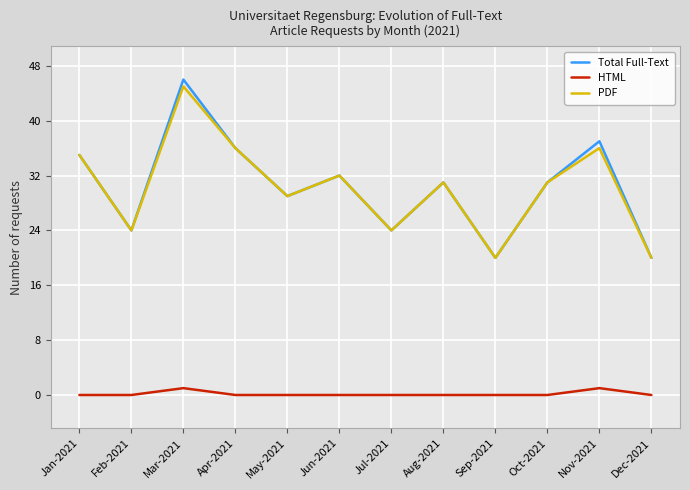

True or false: PDF and Total Full-Text cross at least once.

False